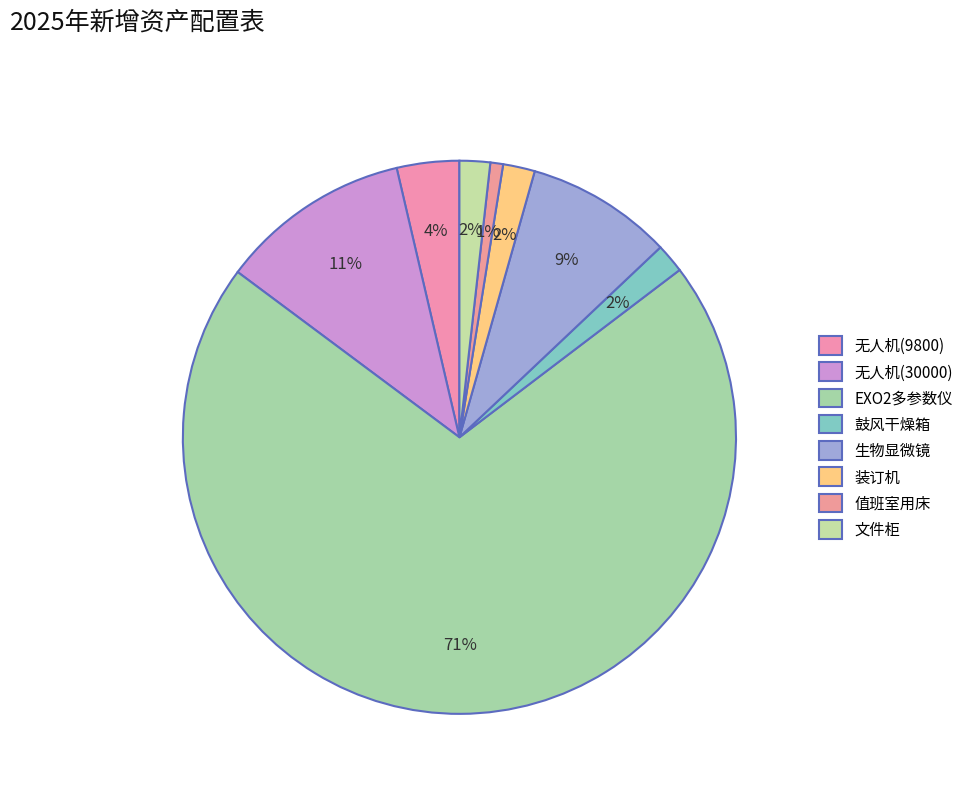

How many segments does this pie chart have?

8